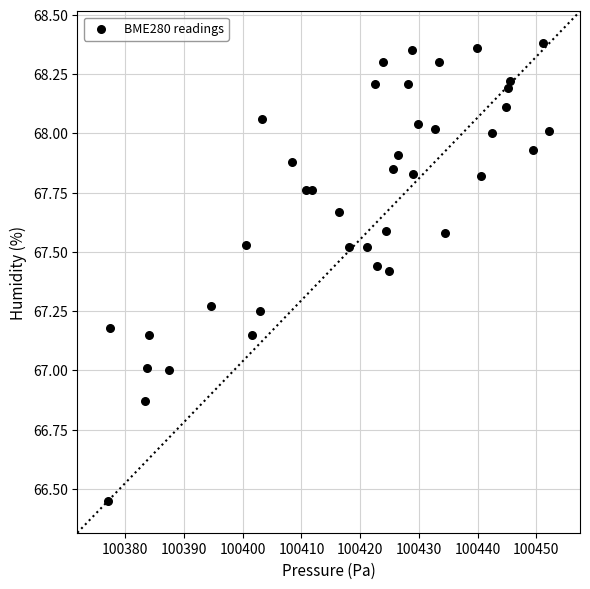

What is the range of Y values (max minus min)?

1.9